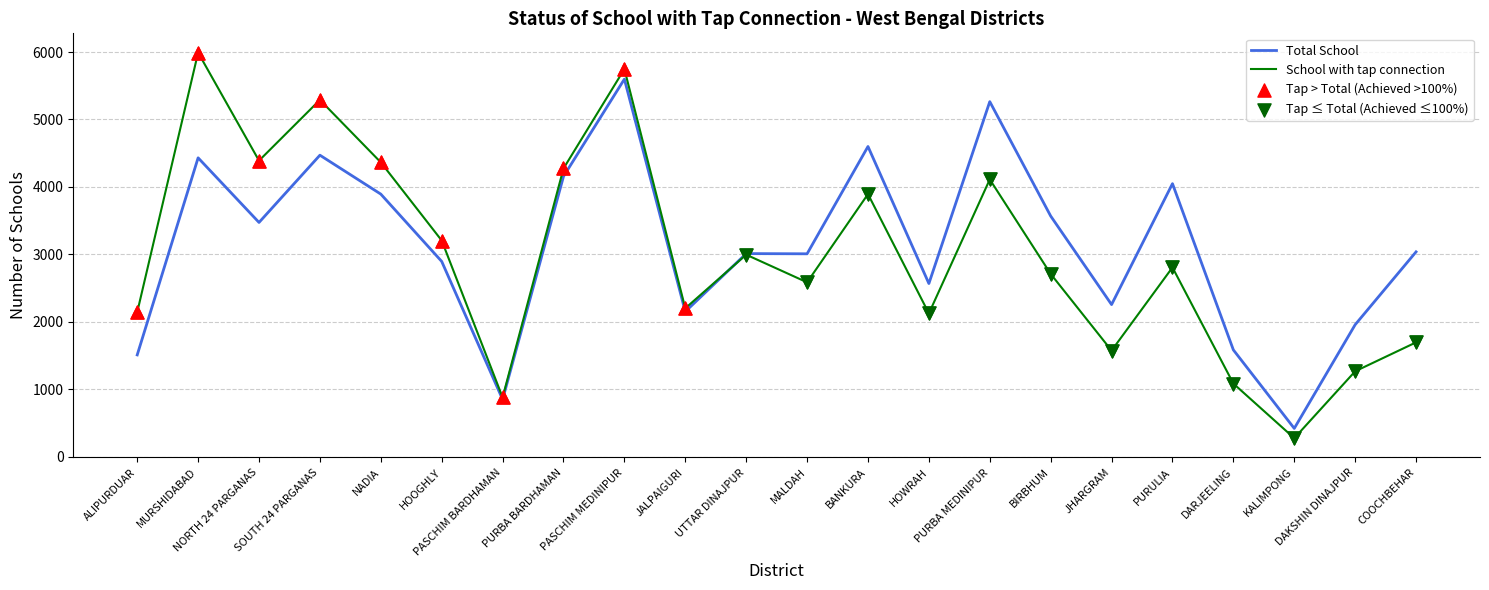

Which series has the largest total across all categories?

Total School